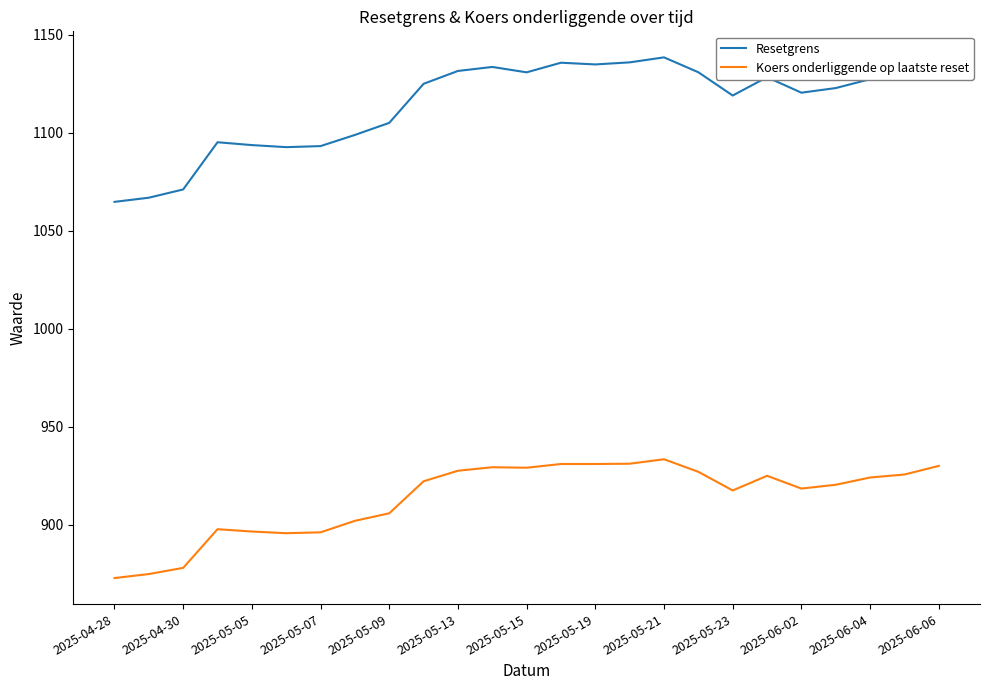

What is the greatest value displayed?

1138.4